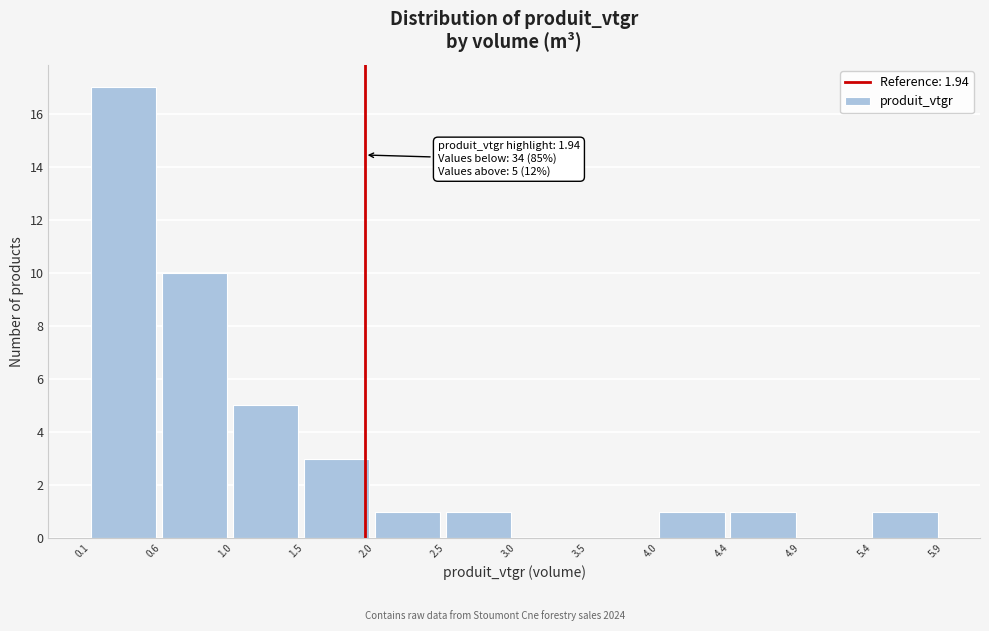

Over which range of the x-axis is the bar tallest?

0.1 to 0.6